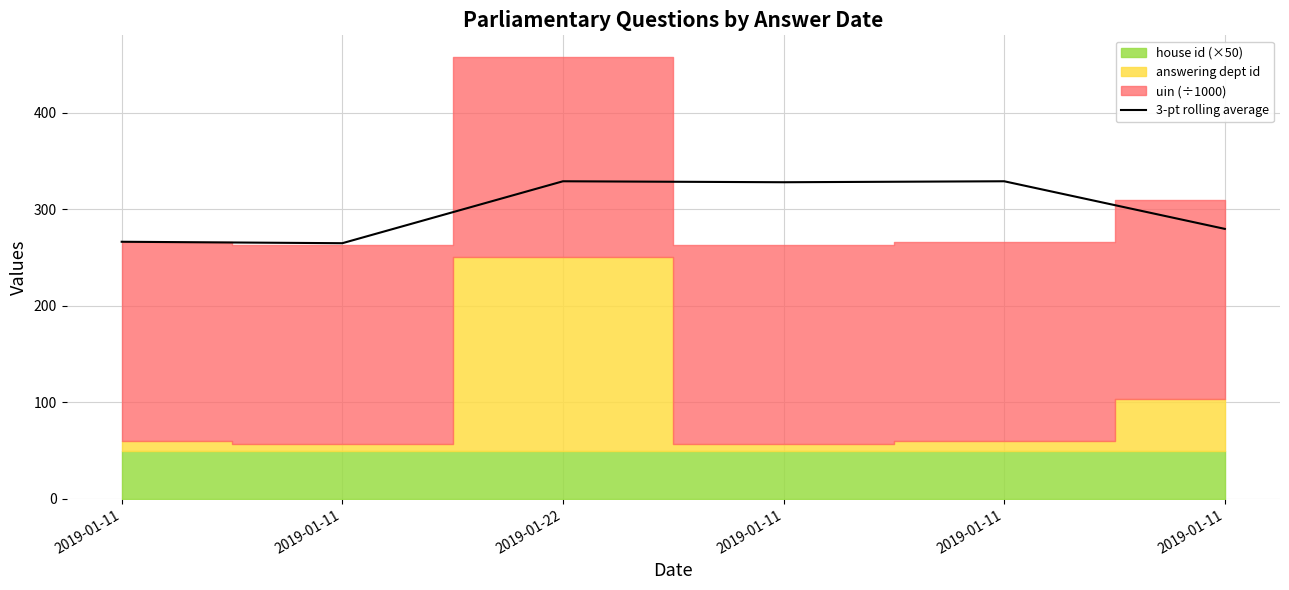

How many values are below 328?

3